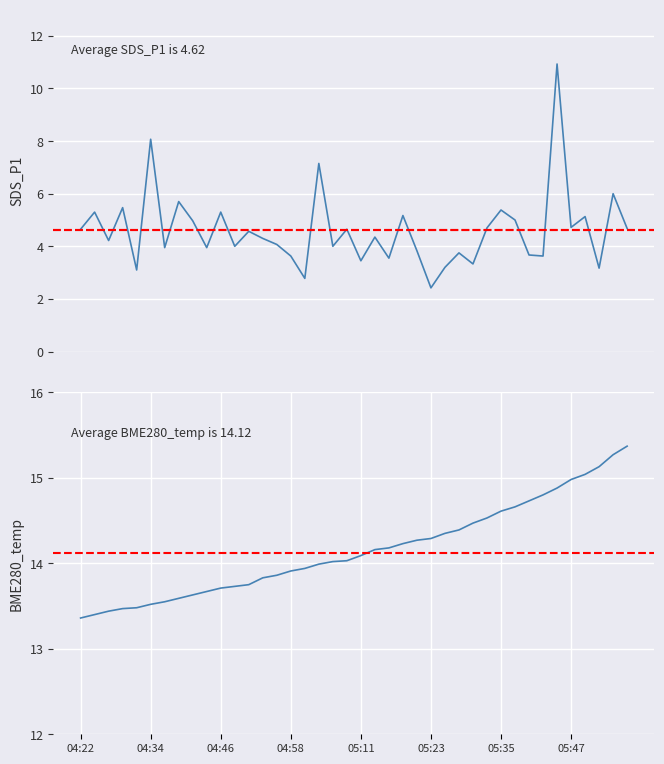

What is the difference between the maximum and minimum values in the SDS_P1 series?

8.5